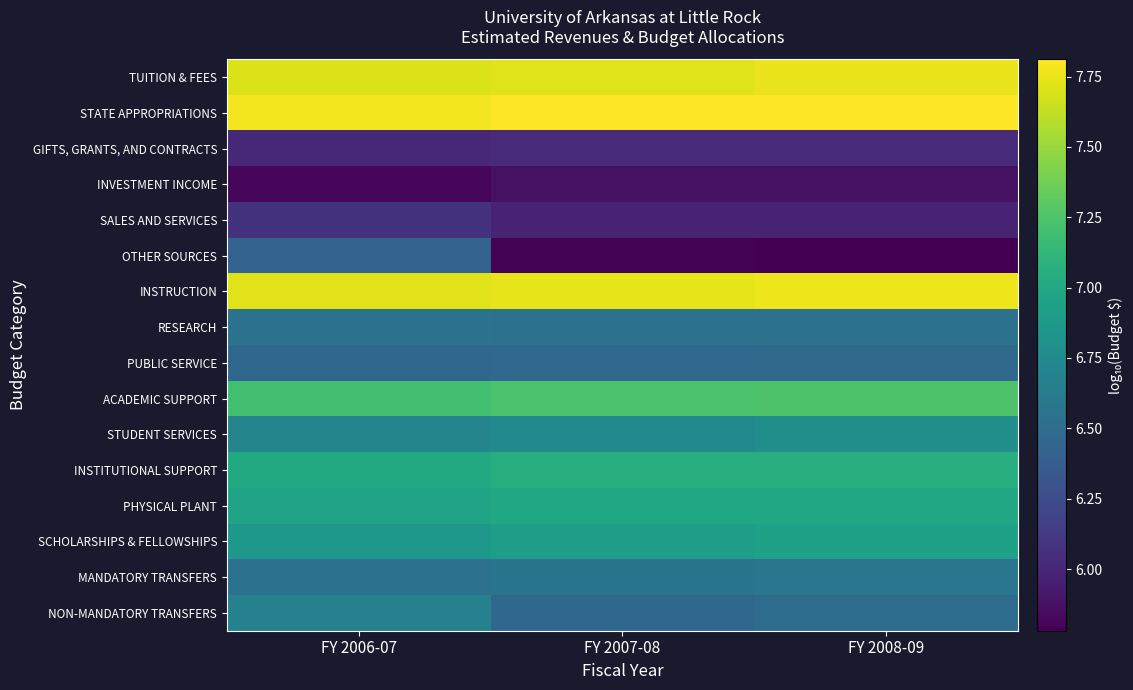

At how many categories does at least one series exceed 6?

3